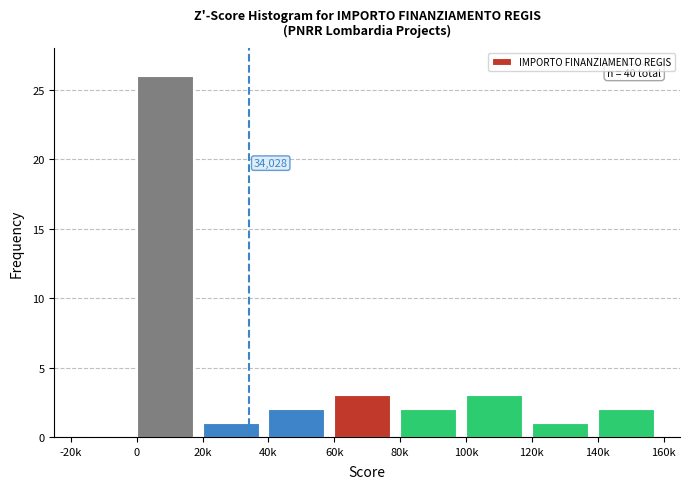

Reading left to right, list all the values displayed in this chart.

-20k=0	0=26	20k=1	40k=2	60k=3	80k=2	100k=3	120k=1	140k=2